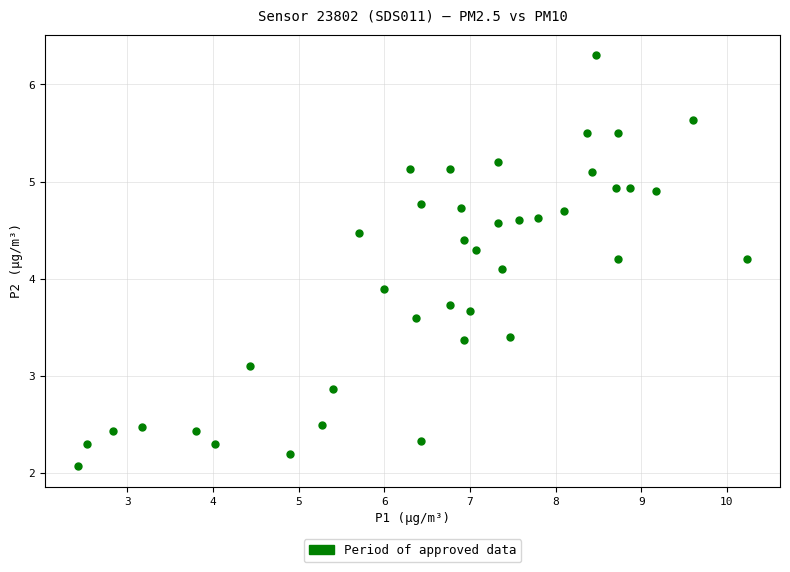

What is the range of X values (max minus min)?

7.8